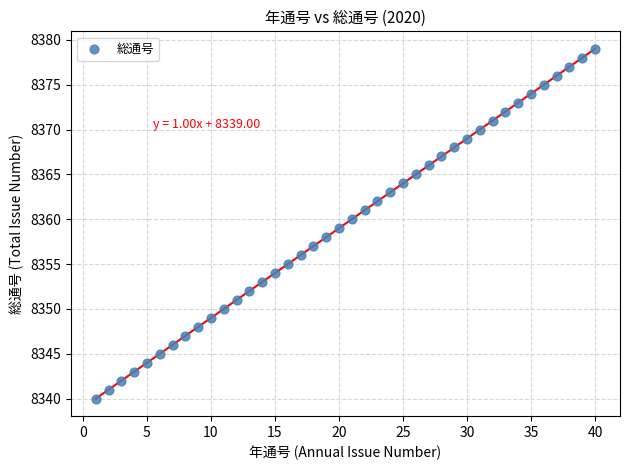

What is the range of X values (max minus min)?

39